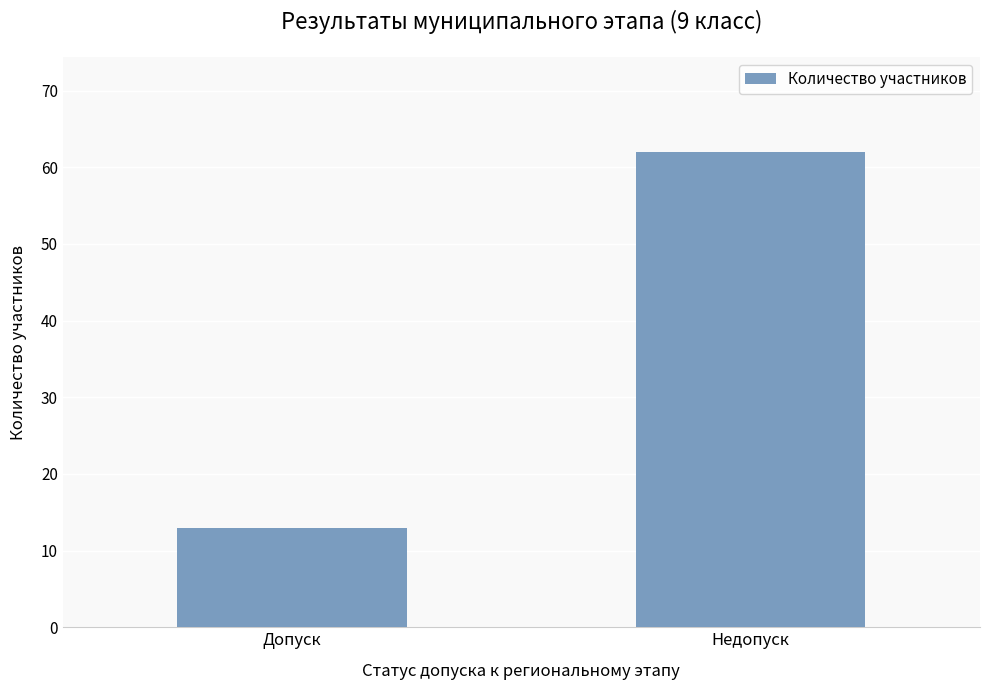

What position from the left is Недопуск?

2